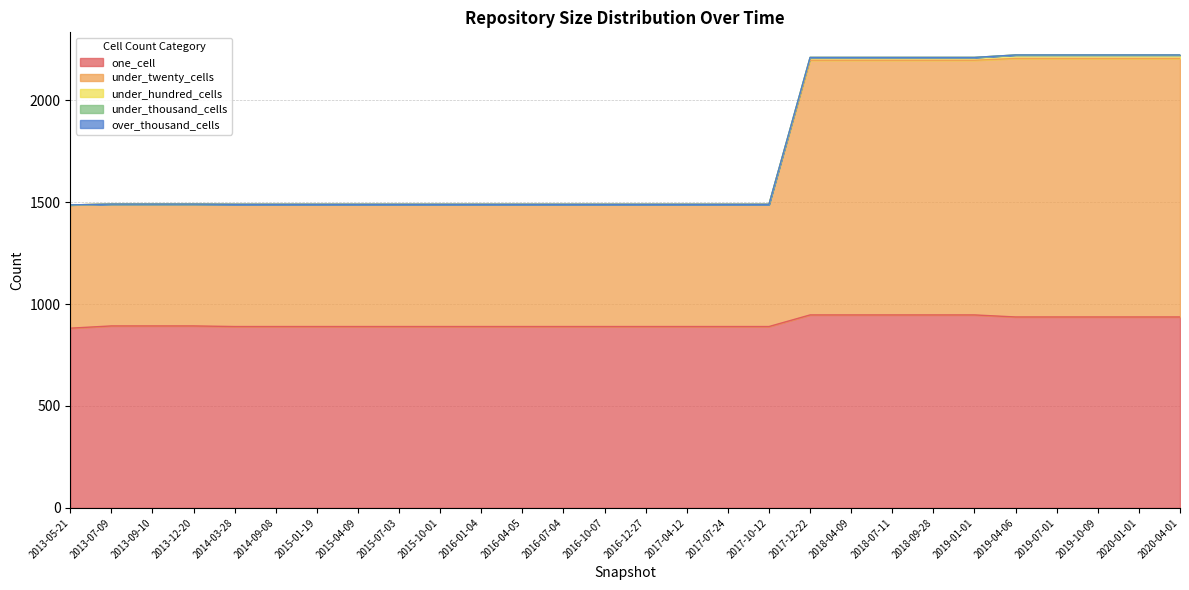

Is it true that under_twenty_cells equals 3978 at 2019-01-01?

False